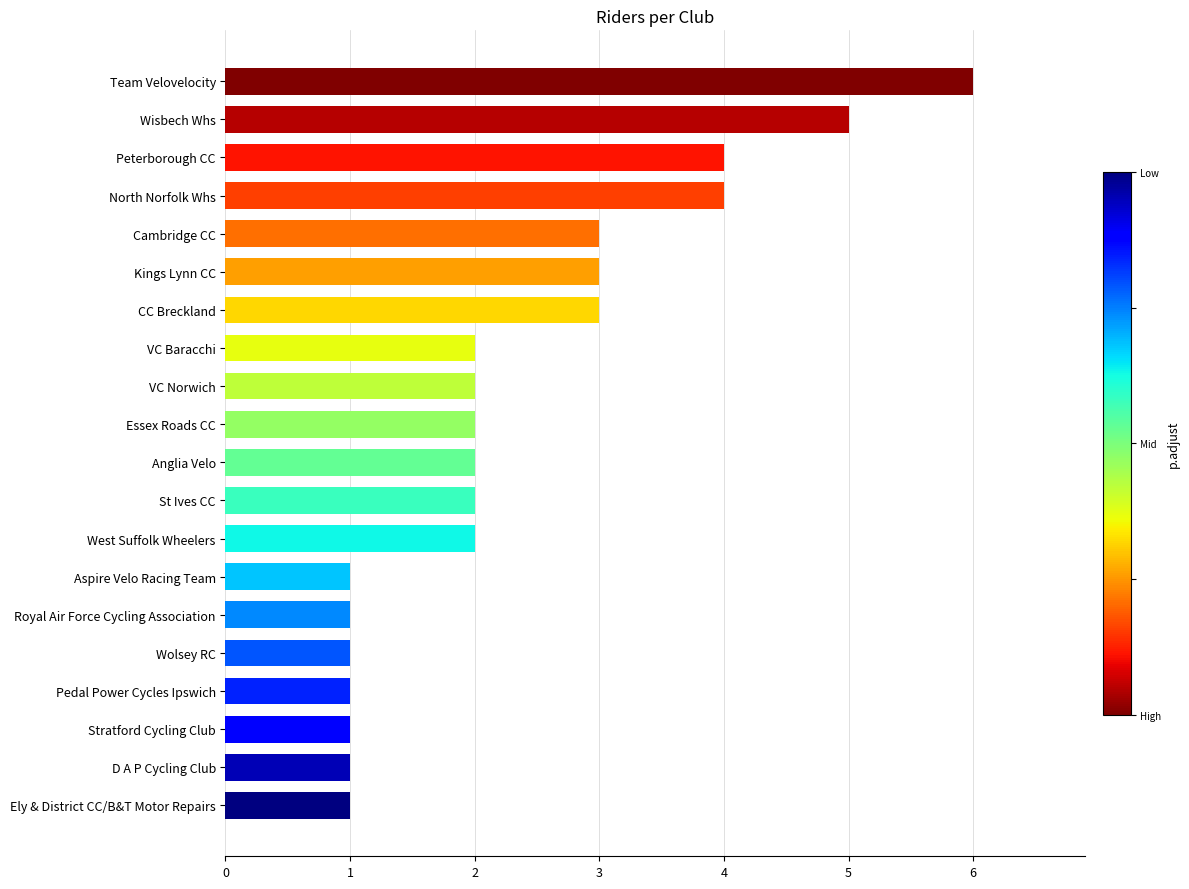

What position from the top is Royal Air Force Cycling Association?

15